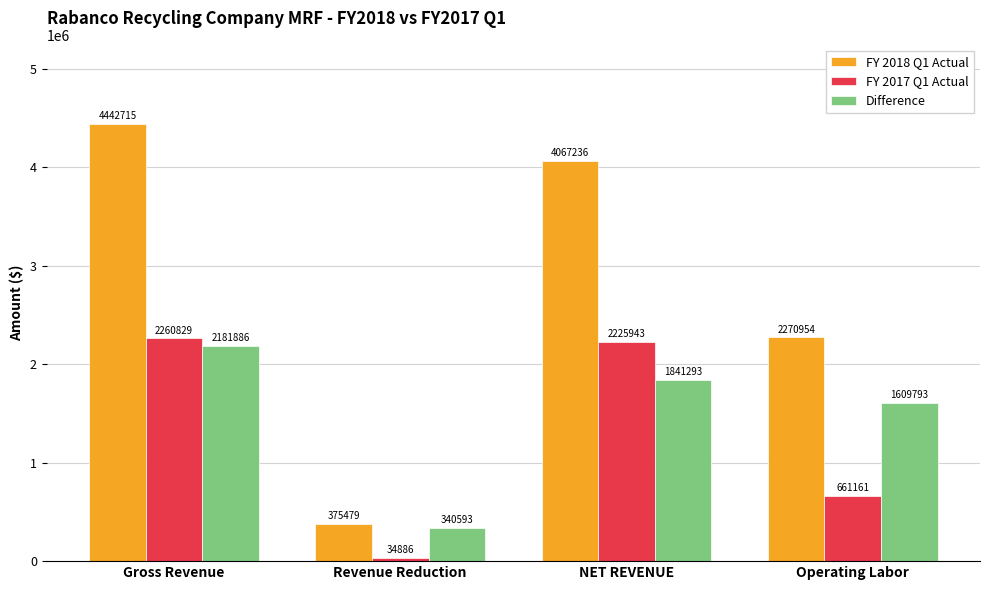

What is the sum of all FY 2017 Q1 Actual values?

5182819.0